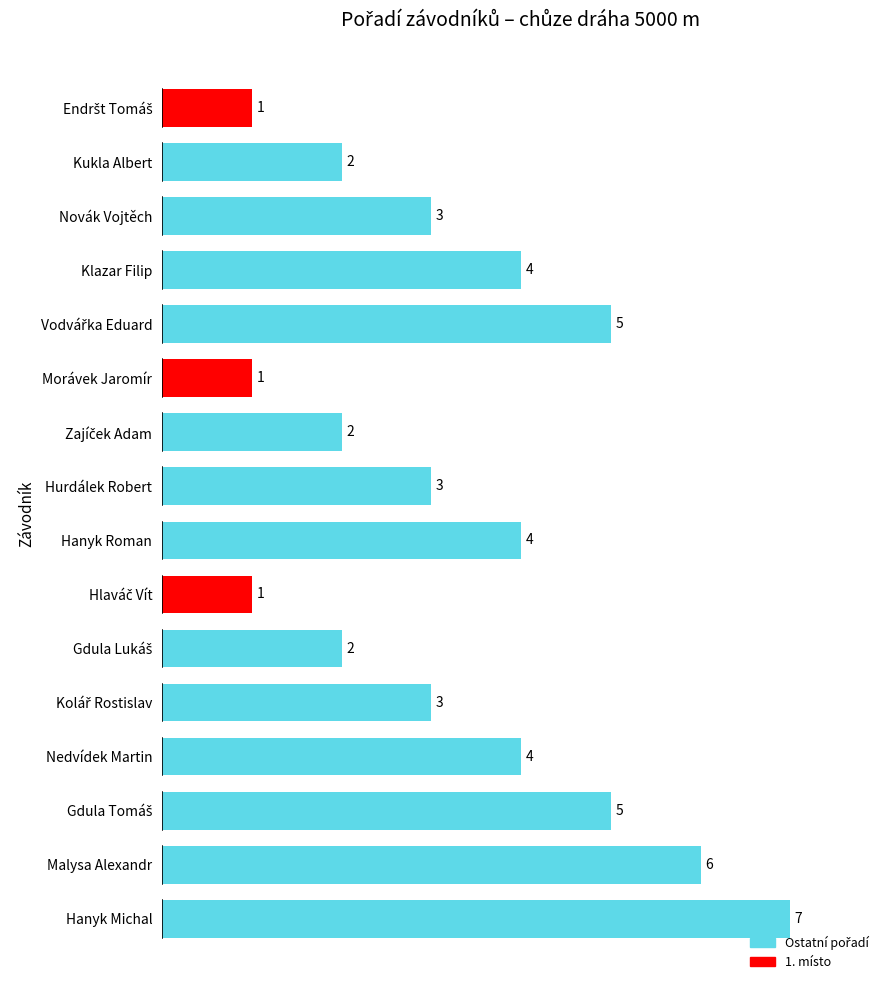

The chart shows a value of 1 at Novák Vojtěch. True or false?

False